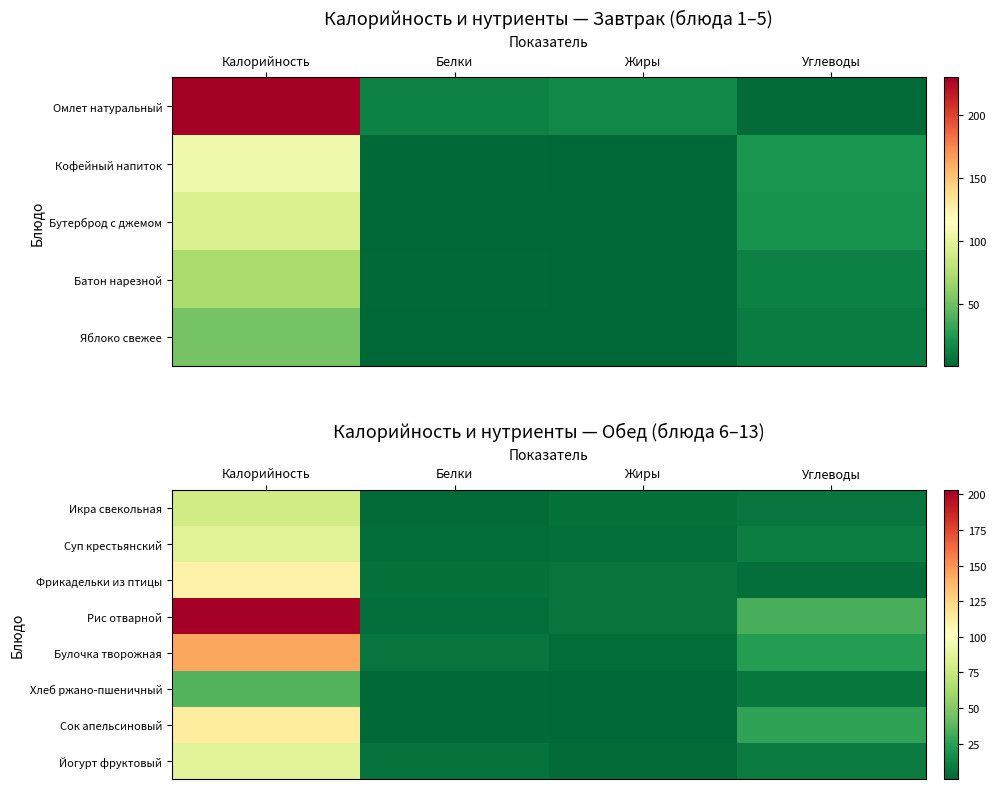

What is the sum of the Булочка творожная values at Жиры and Углеводы?

26.2